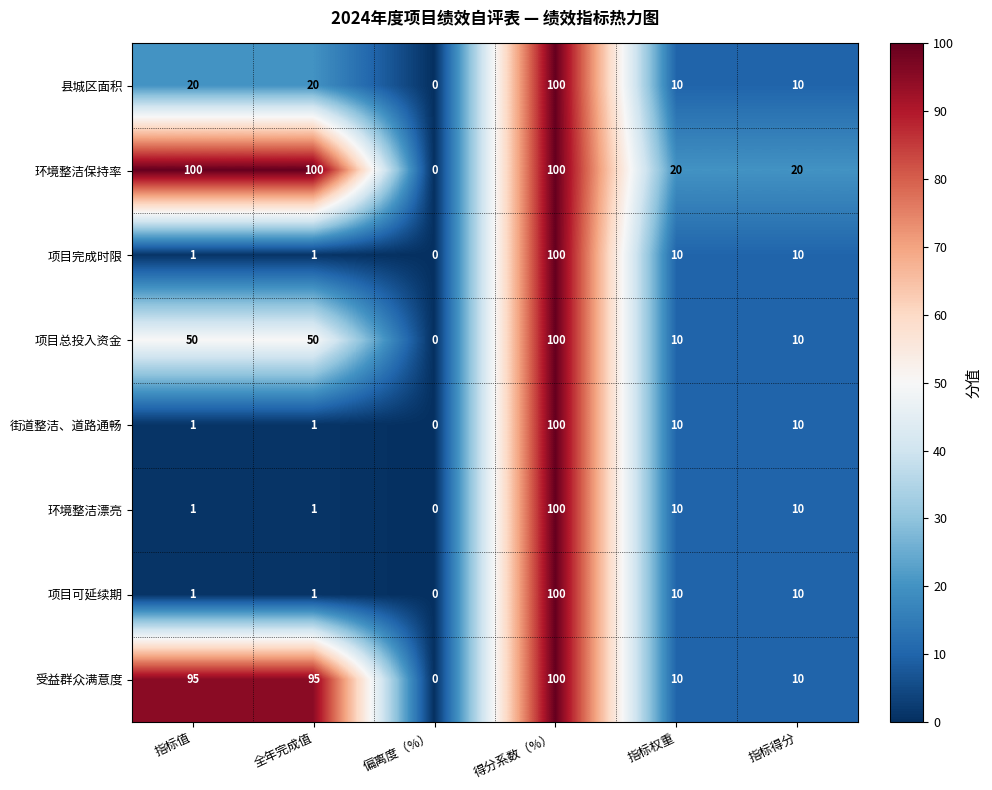

At which label does 县城区面积 reach its minimum?

偏离度（%）